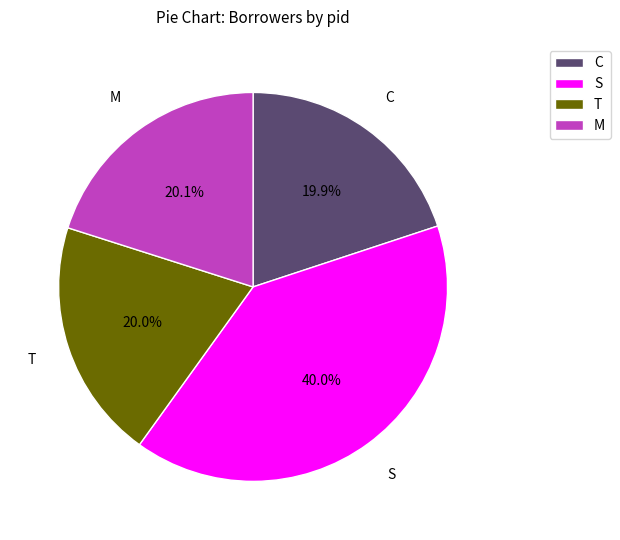

Which slice is the largest?

S